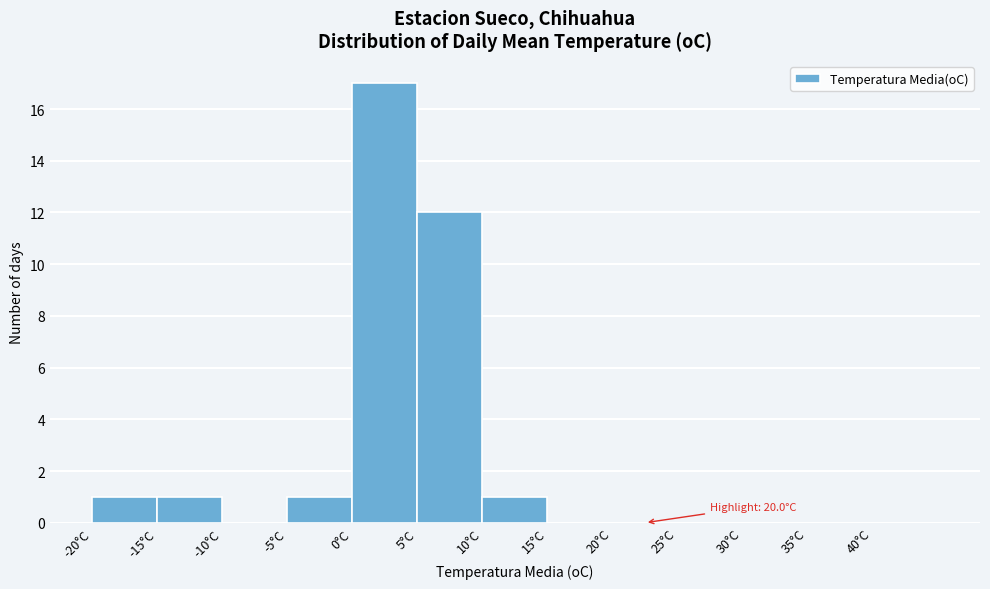

Which range on the x-axis has the tallest bar?

0 to 5